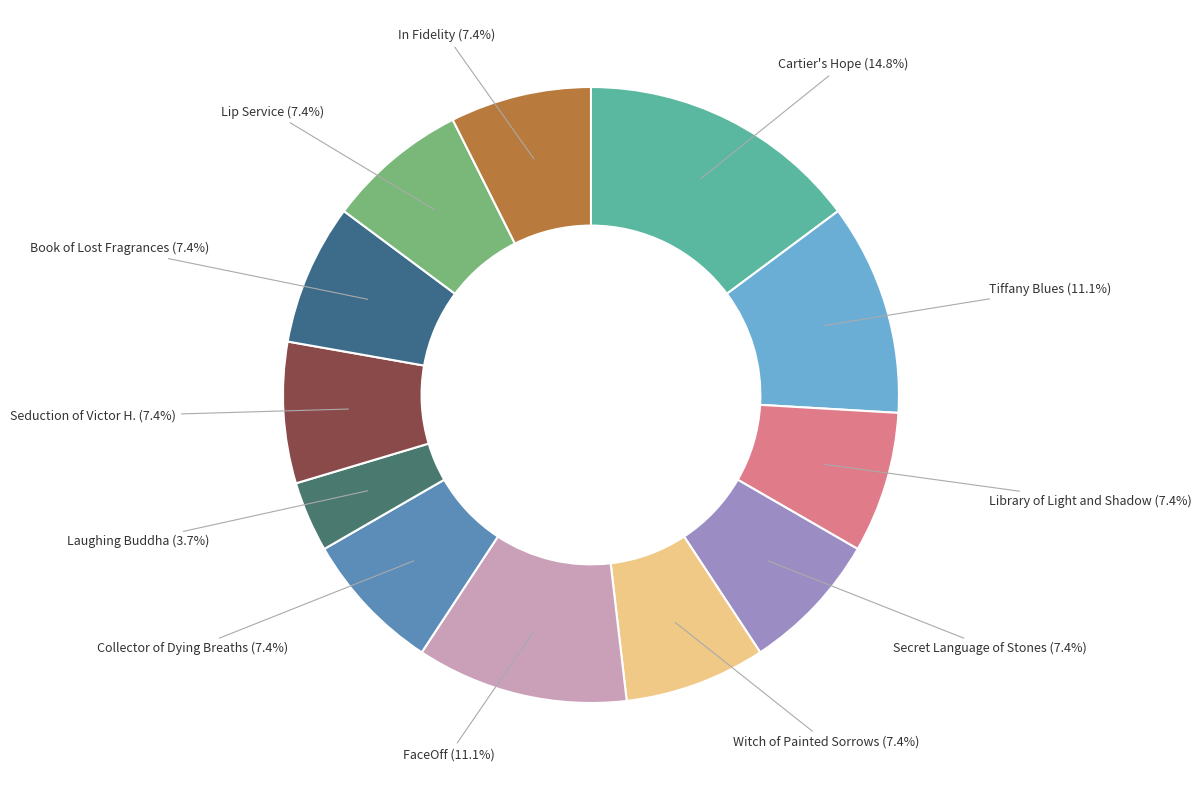

What percentage is the Tiffany Blues slice, to the nearest percent?

11%